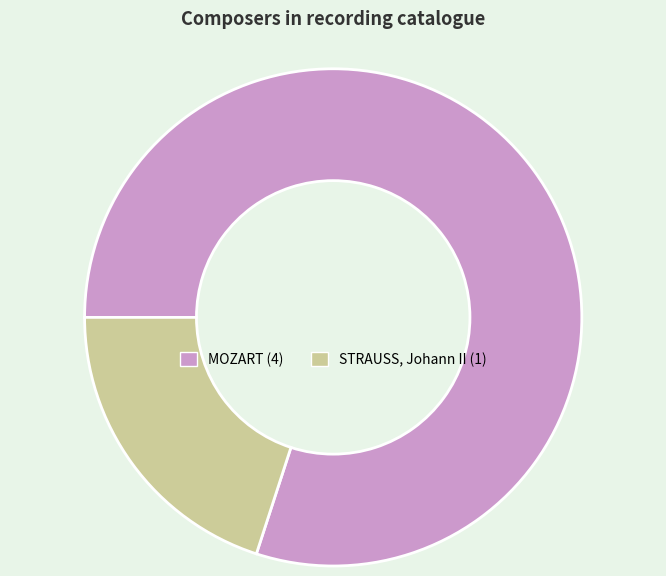

What is the majority slice?

MOZART